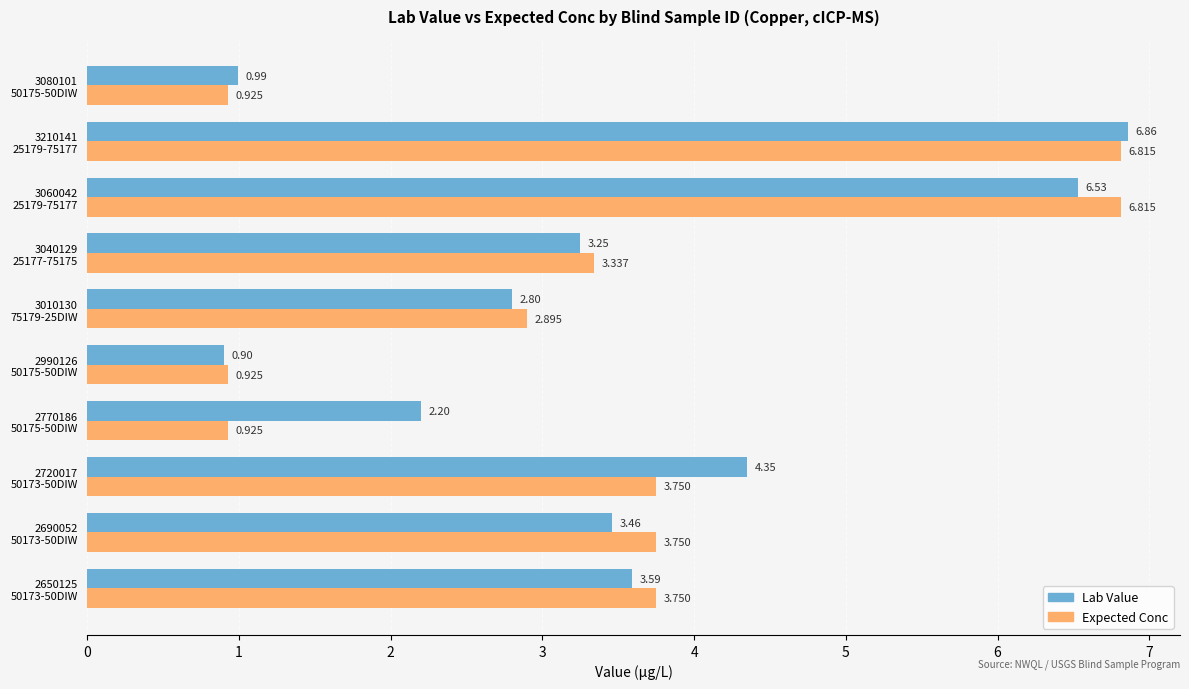

List the series in order of their overall mean, highest first.

Lab Value, Expected Conc